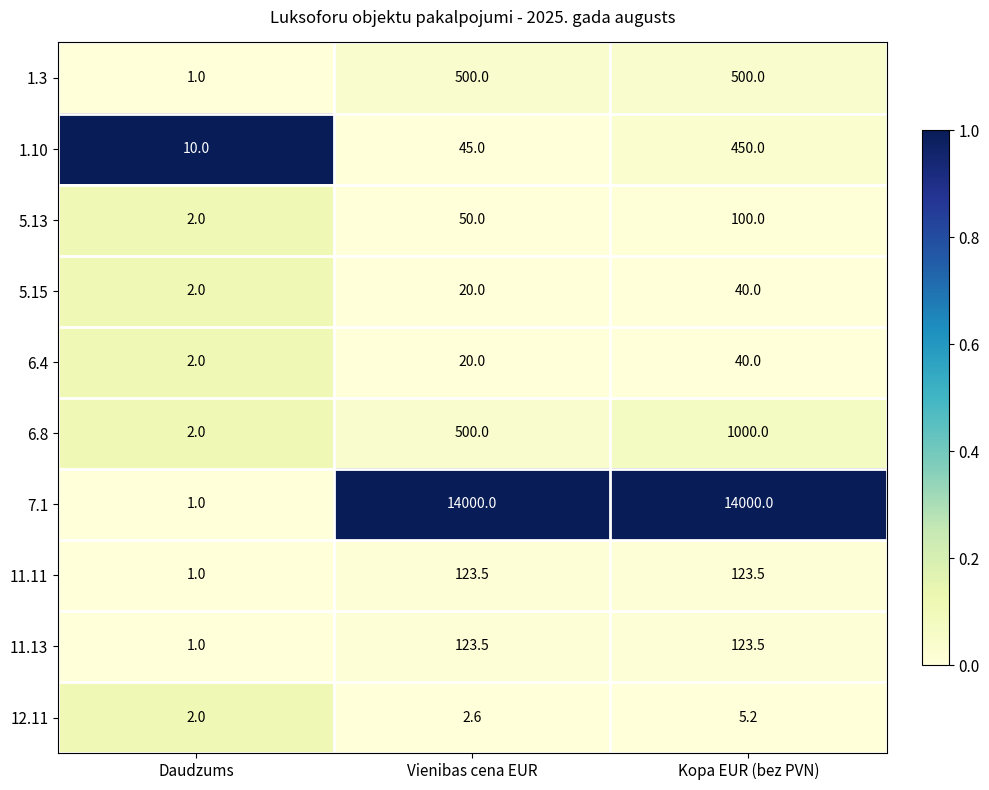

List the labels in order of 5.15 value, largest first.

Kopa EUR (bez PVN), Vienibas cena EUR, Daudzums